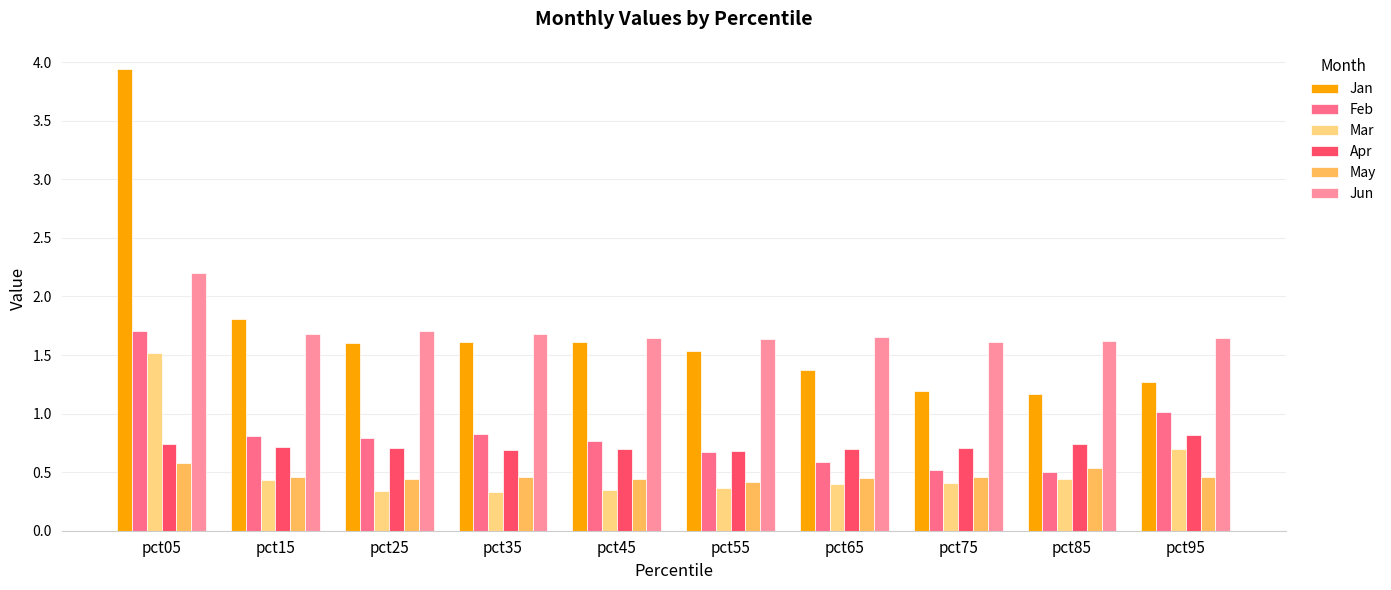

What is the value of the Apr bar at the 9th from the left?

0.7